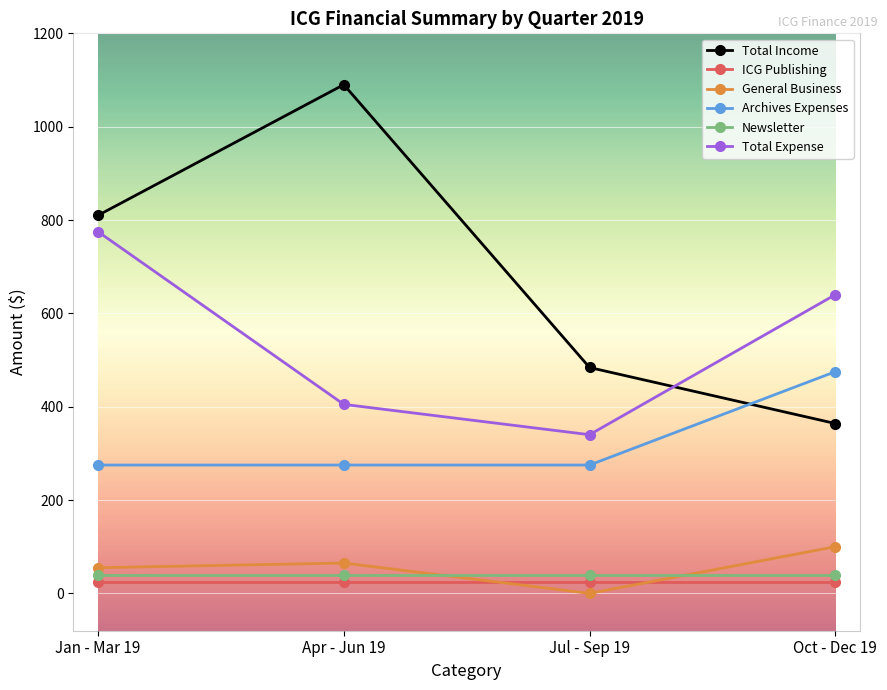

Which series has the largest range (max minus min)?

Total Income